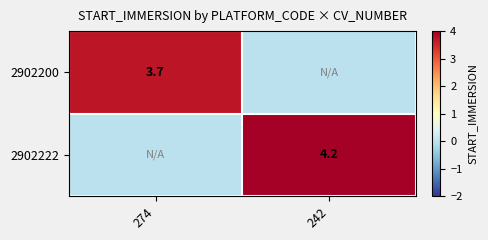

The value of 2902222 at 242 is 4.2. True or false?

True